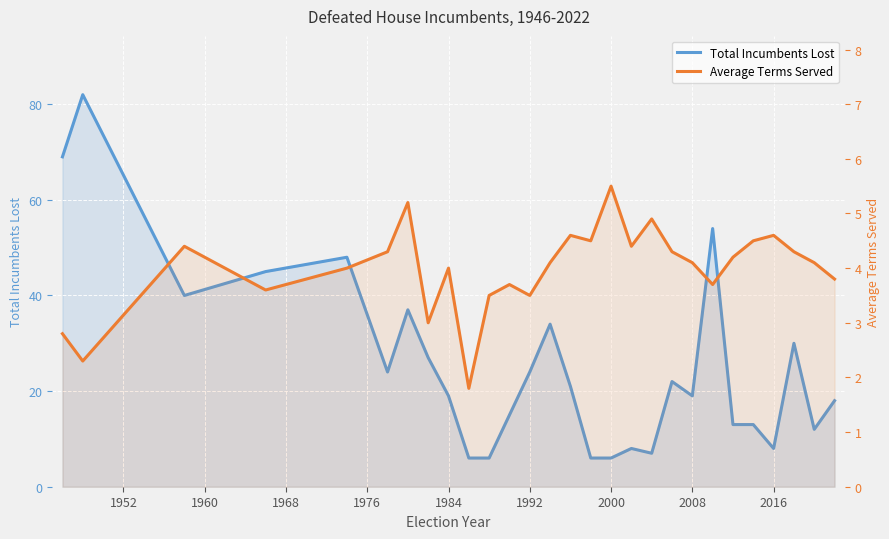

In Average Terms Served, how many points are higher than both neighbors (excluding endpoints)?

8